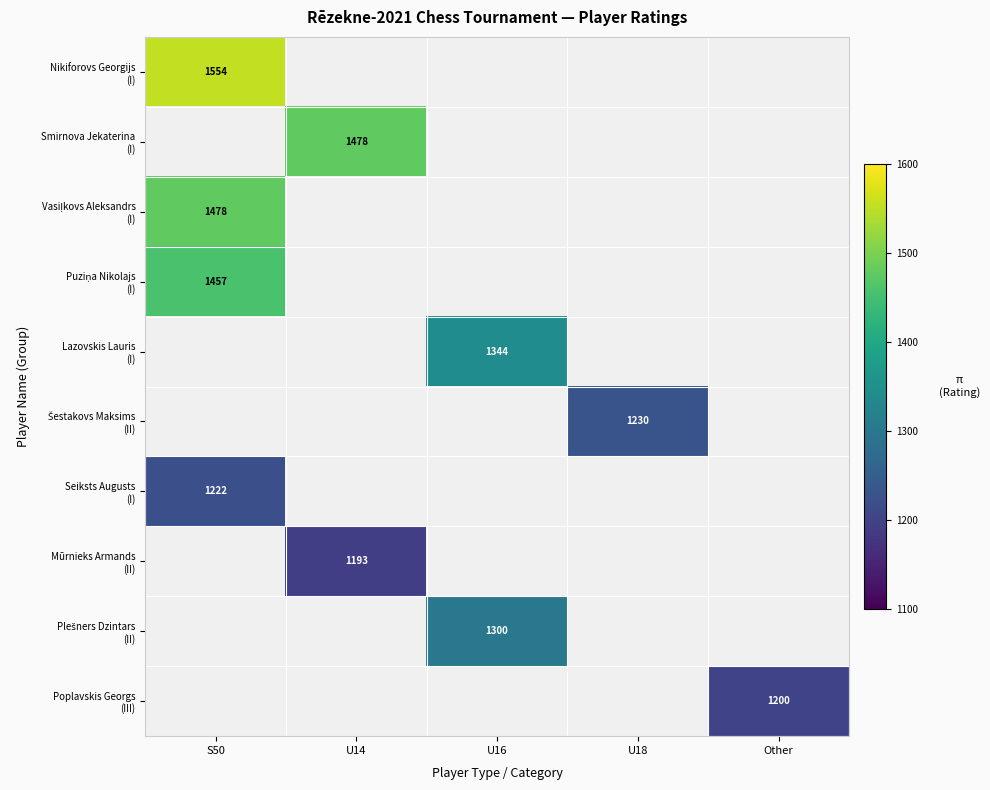

At how many categories does at least one series exceed 1512?

1